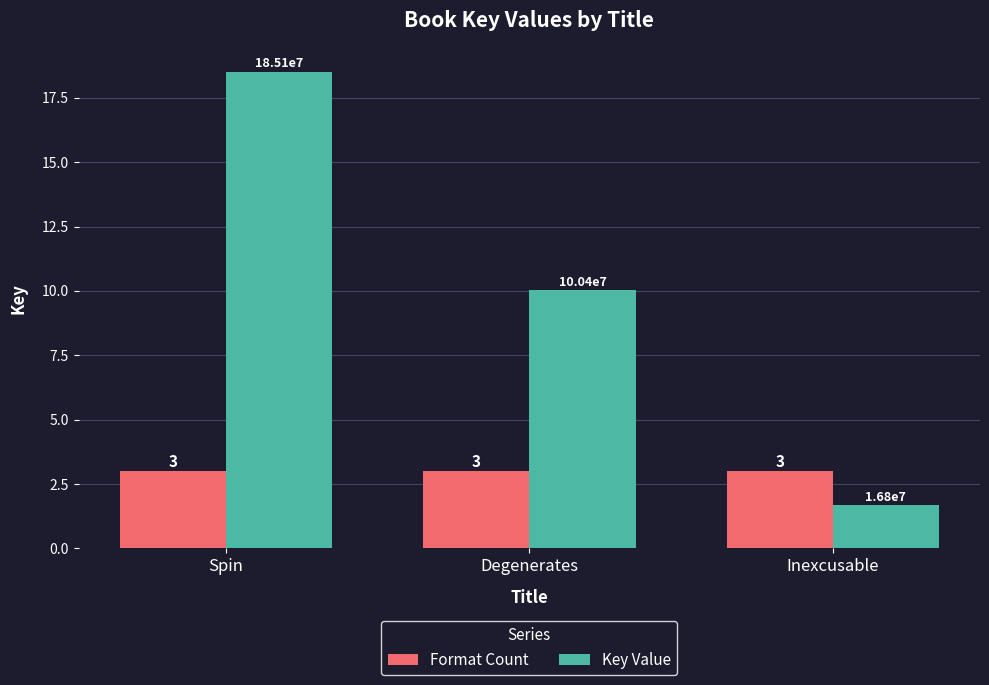

Which label corresponds to the largest value in the chart?

Spin